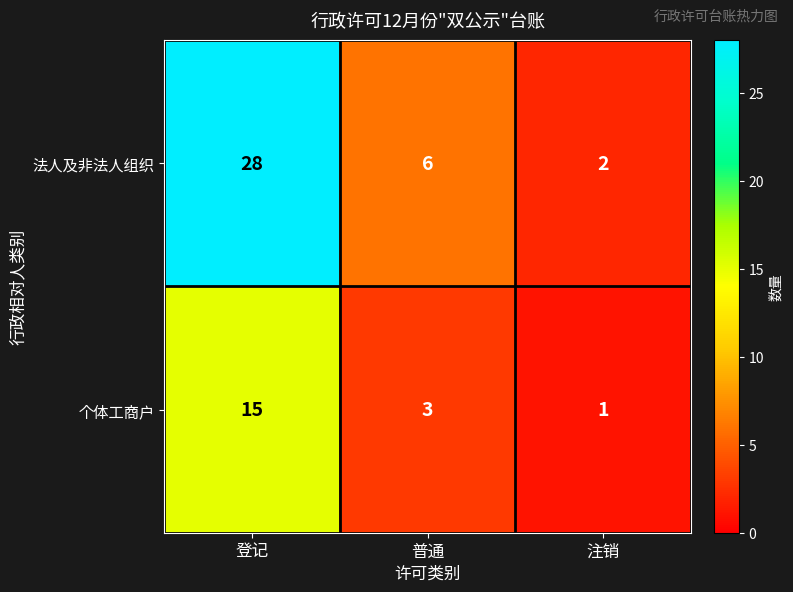

What is the difference between the maximum and minimum values in the 个体工商户 series?

14